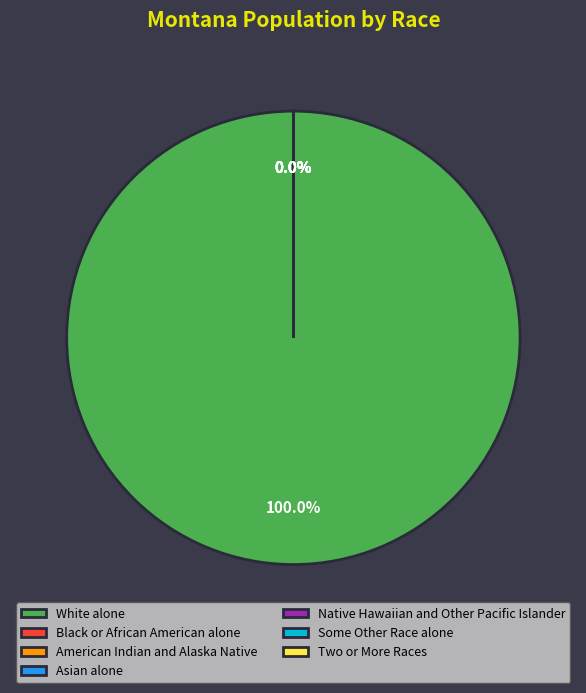

Which category has the biggest portion of the pie?

White alone